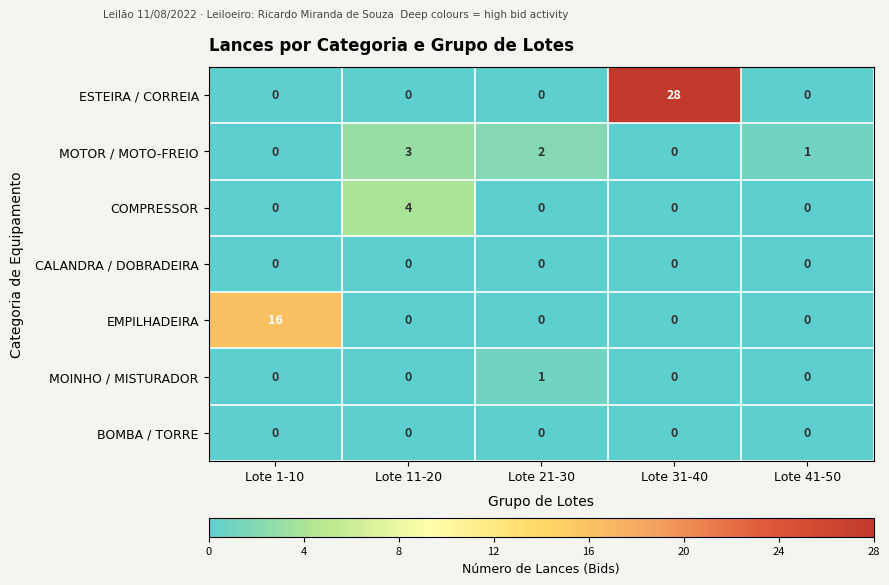

Which series has the largest total across all categories?

ESTEIRA / CORREIA